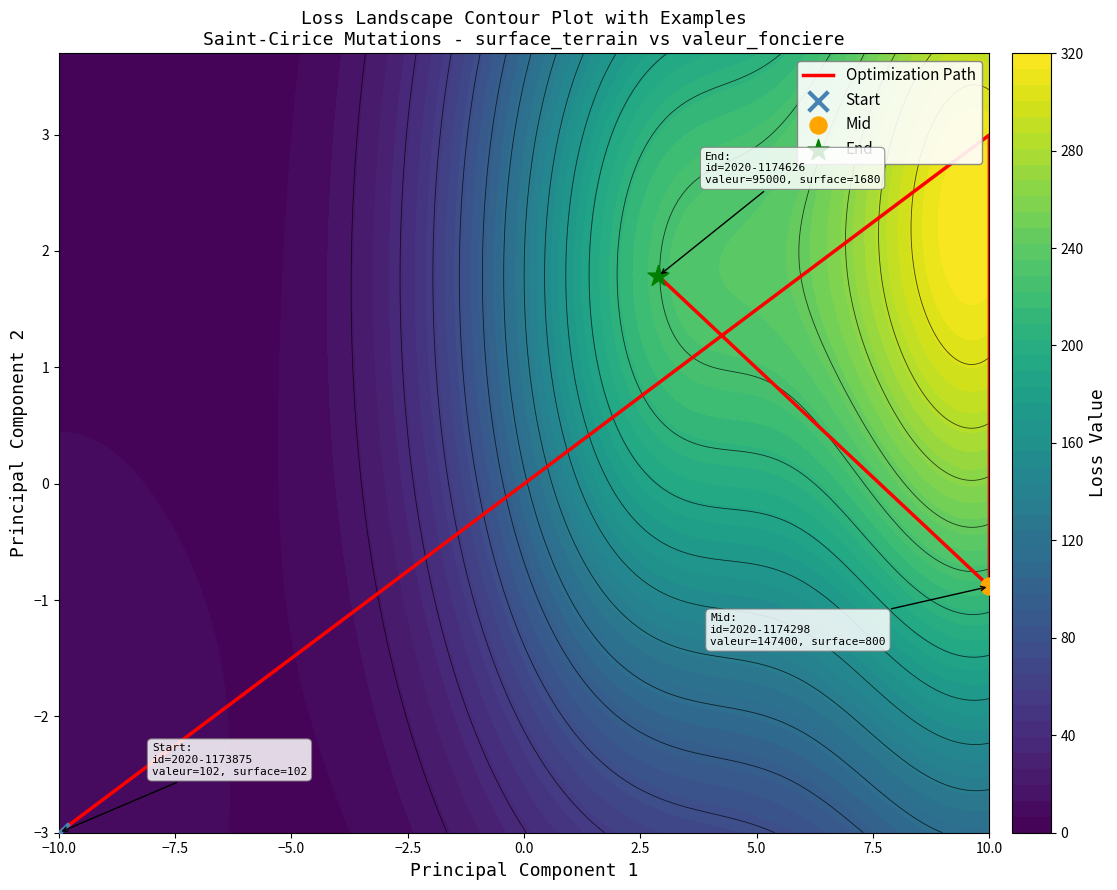

True or false: the data shows 4.0 at −7.5.

False